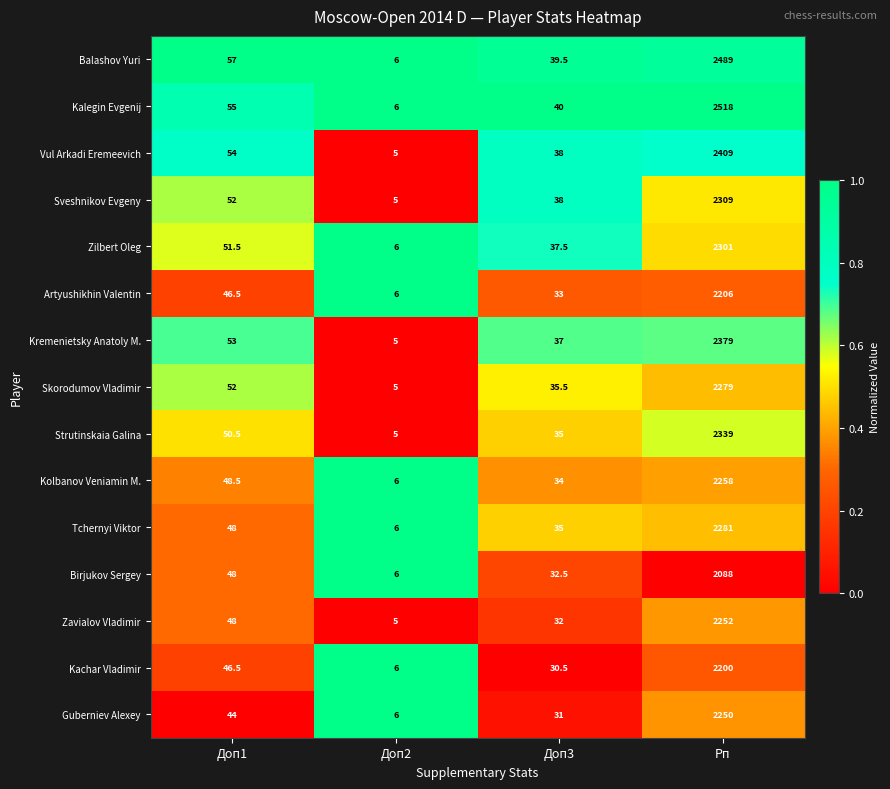

How many distinct data groups are displayed?

15